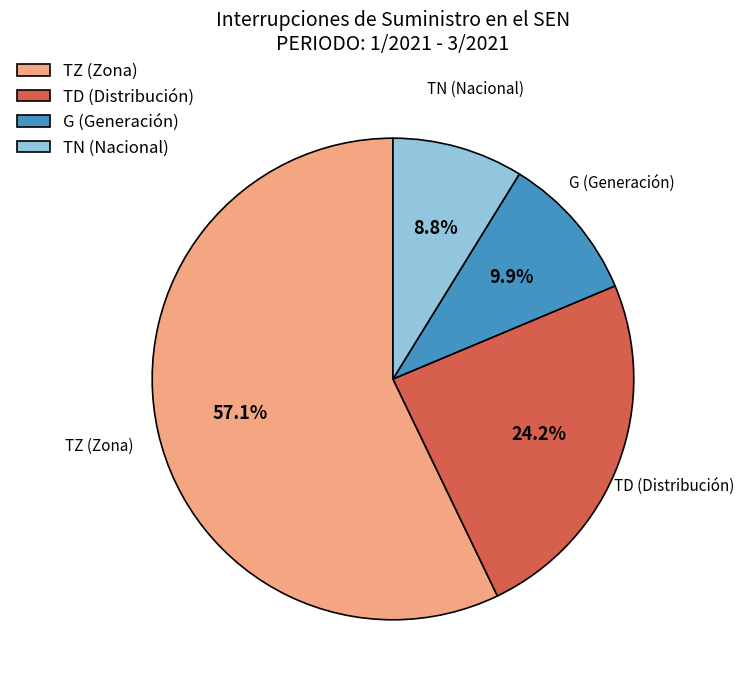

How many slices are in this pie chart?

4